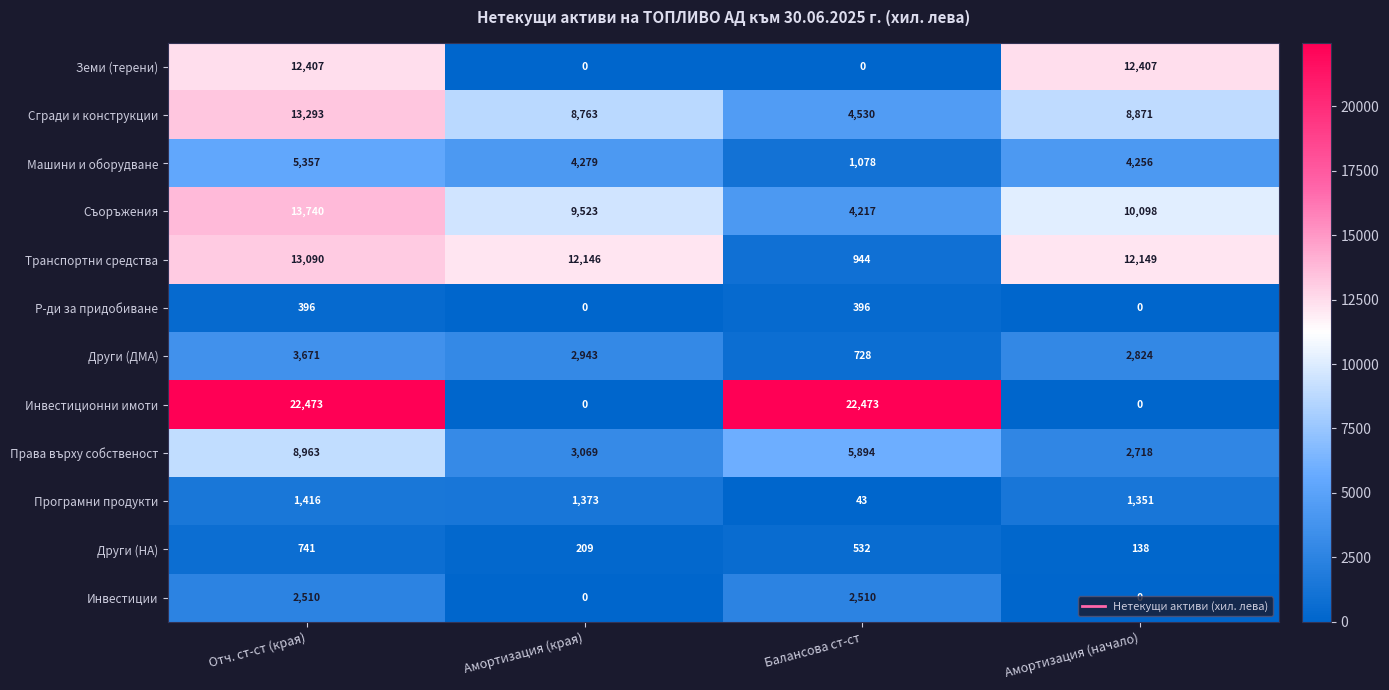

What is the difference between the second highest and minimum values in the Инвестиции series?

2510